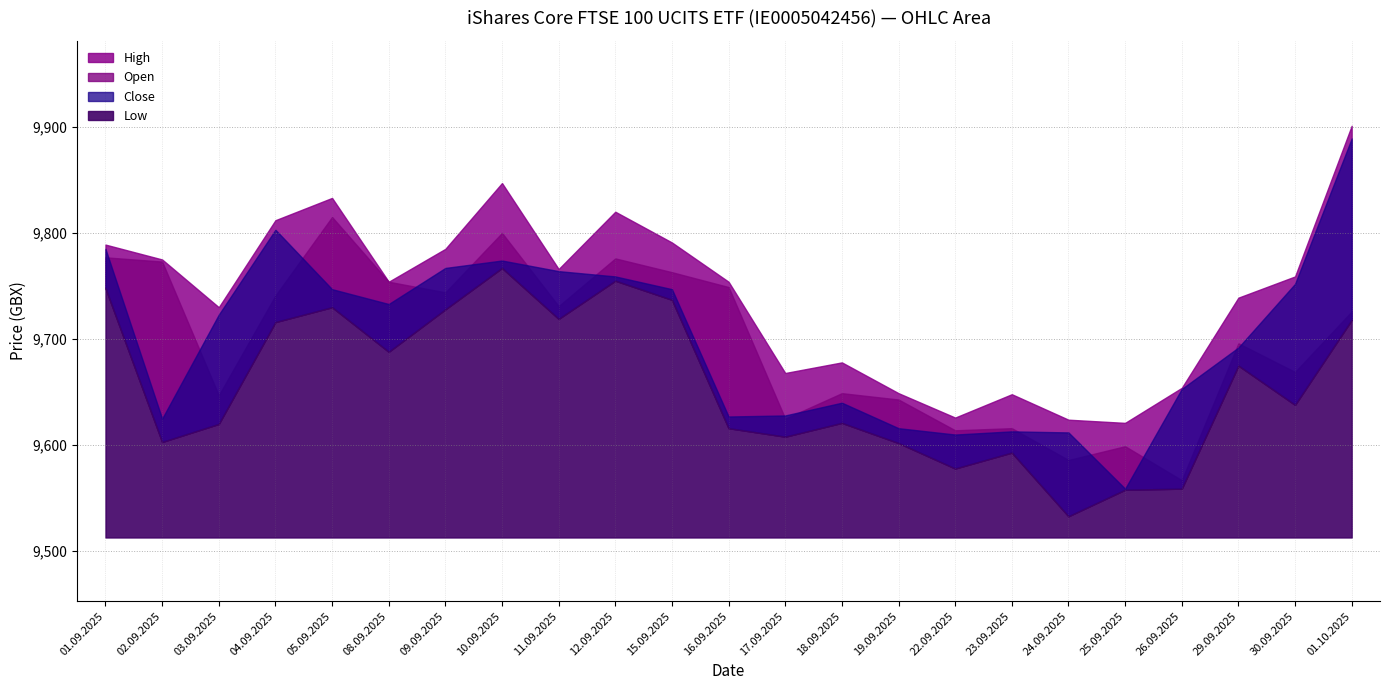

True or false: Open and Low intersect in this chart.

False